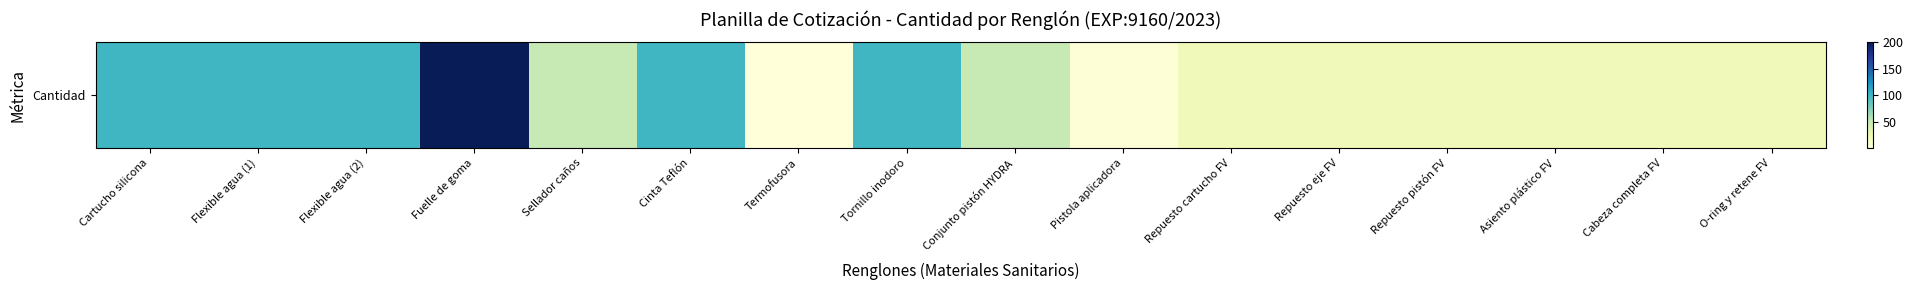

Reading left to right, transcribe all the data shown in this chart.

100	100	100	200	50	100	1	100	50	4	20	20	20	20	20	20